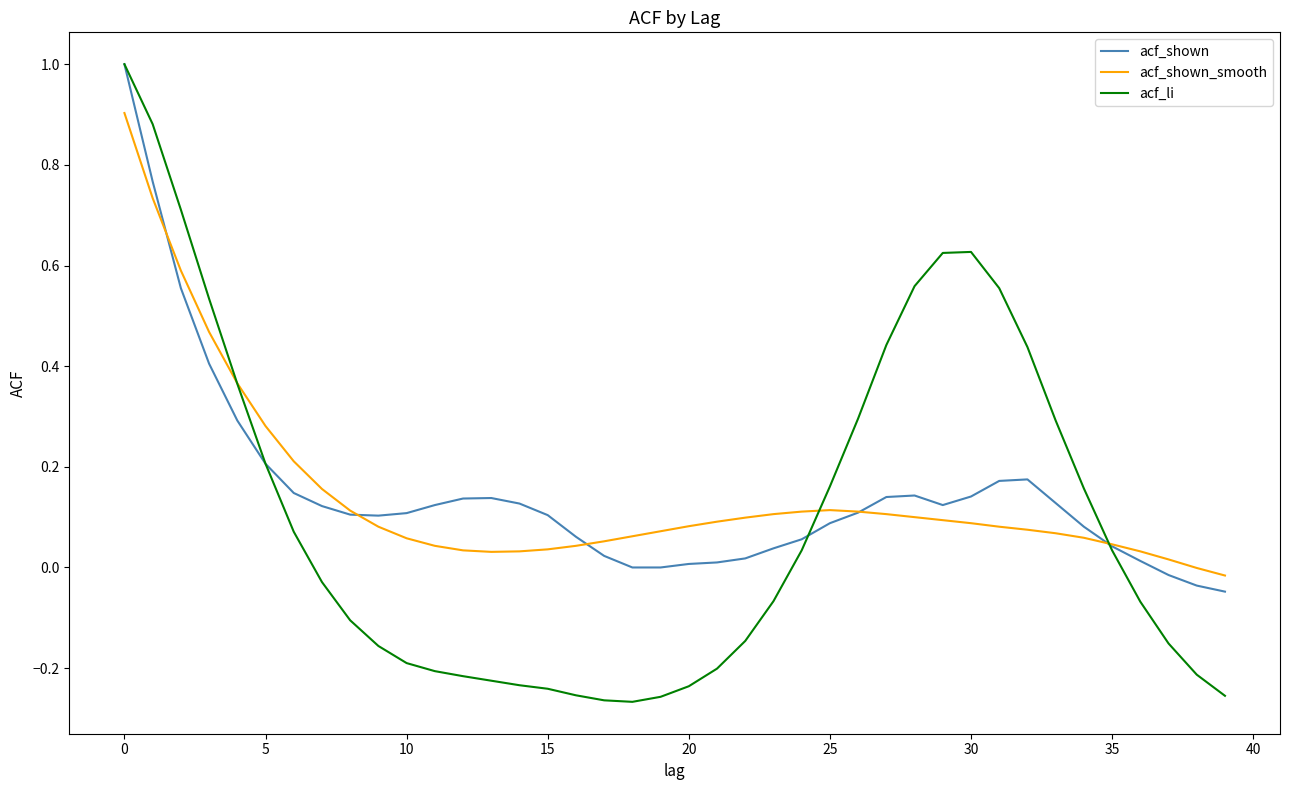

Which series has the largest range (max minus min)?

acf_li